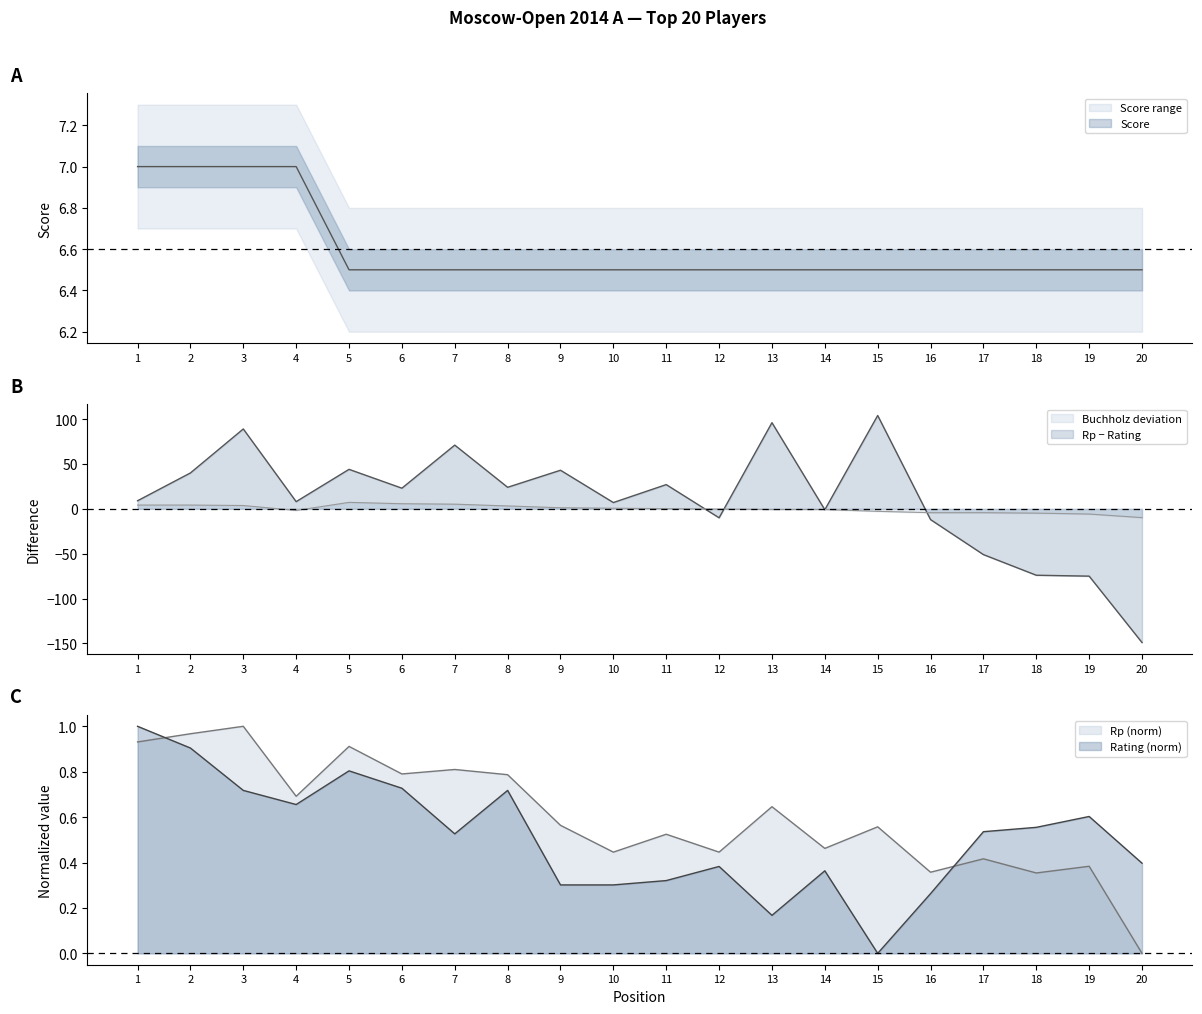

Reading right to left, extract all data points from this chart.

Rating: 0.4	0.6	0.6	0.5	0.3	0.0	0.4	0.2	0.4	0.3	0.3	0.3	0.7	0.5	0.7	0.8	0.7	0.7	0.9	1.0
Score: 6.5	6.5	6.5	6.5	6.5	6.5	6.5	6.5	6.5	6.5	6.5	6.5	6.5	6.5	6.5	6.5	7.0	7.0	7.0	7.0
Rp: 0.0	0.4	0.4	0.4	0.4	0.6	0.5	0.6	0.4	0.5	0.4	0.6	0.8	0.8	0.8	0.9	0.7	1.0	1.0	0.9
Buchholz: -9.8	-5.8	-4.8	-4.3	-4.3	-2.8	-0.8	-0.8	-0.3	0.2	0.7	1.2	3.2	5.2	5.7	7.2	-1.8	3.7	4.2	4.2